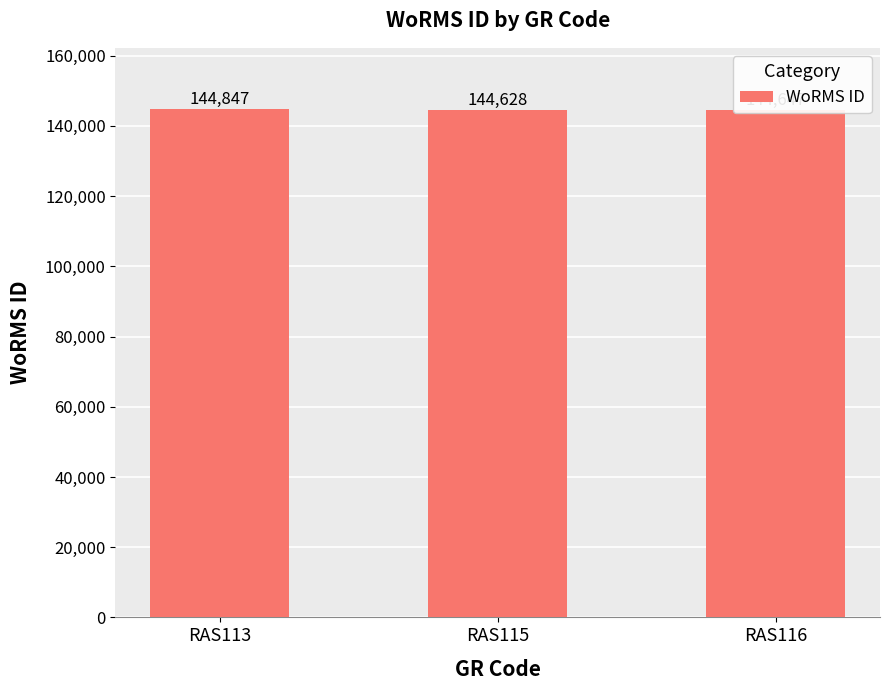

Rank the categories by value from lowest to highest.

RAS115, RAS116, RAS113